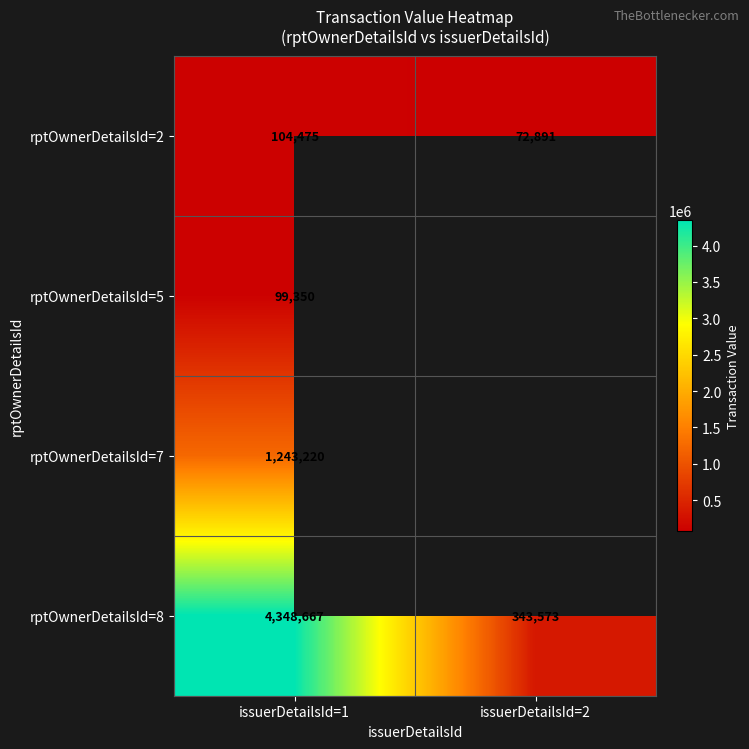

At issuerDetailsId=1, list the series in order from largest to smallest.

rptOwnerDetailsId=8, rptOwnerDetailsId=7, rptOwnerDetailsId=2, rptOwnerDetailsId=5